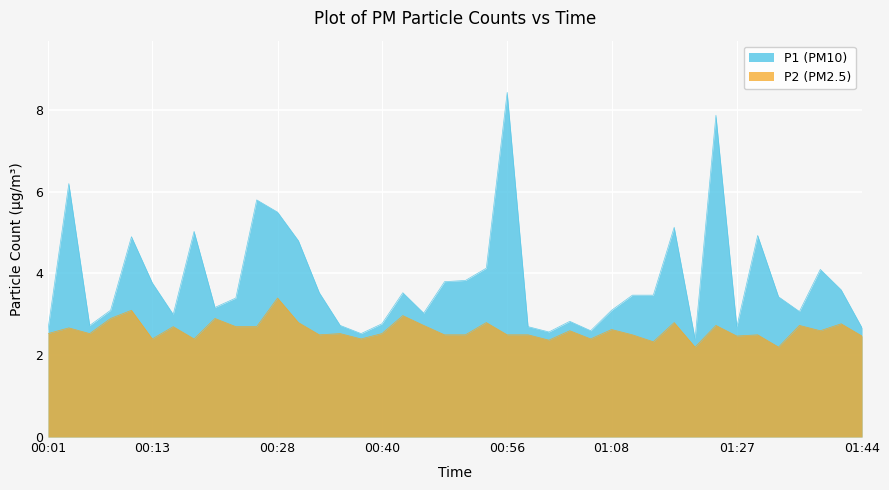

What is the difference between the highest and lowest values at 28?

1.0